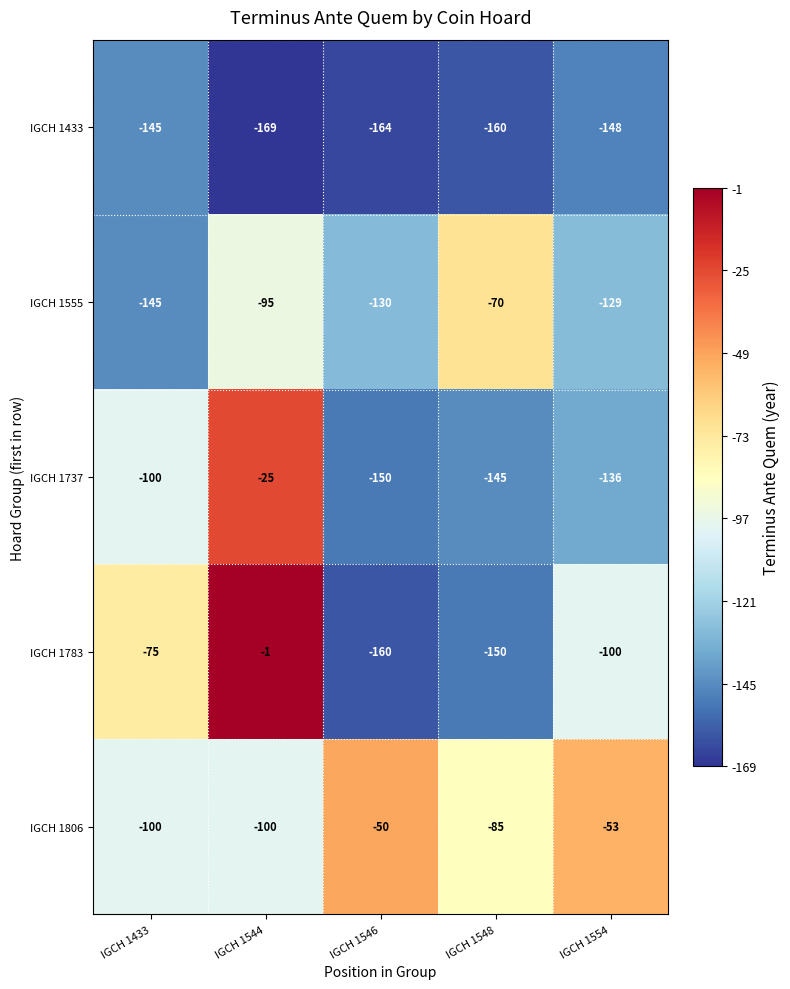

What is the greatest value displayed?

-1